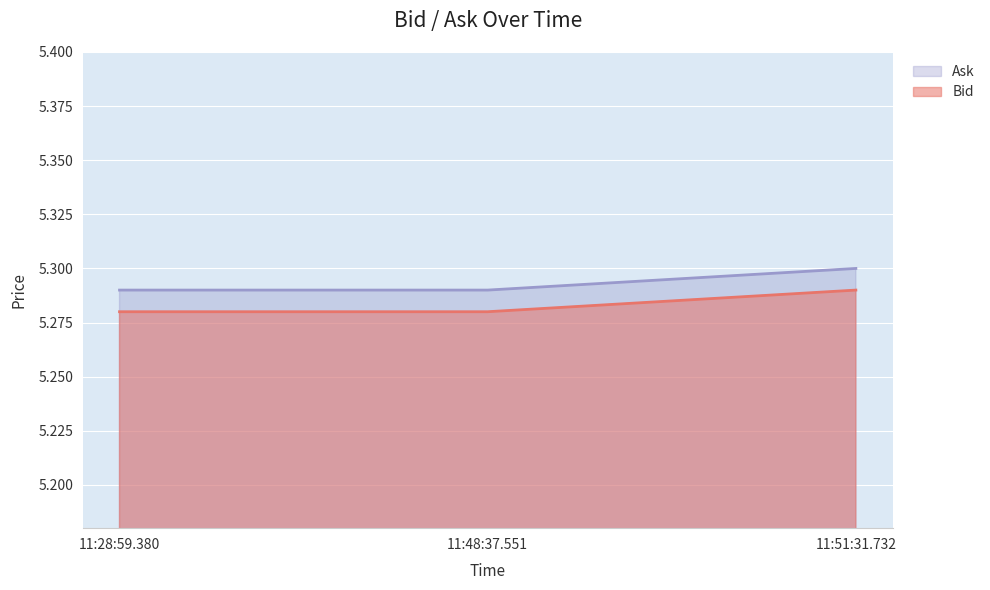

What are all the series names shown in the legend?

Ask, Bid